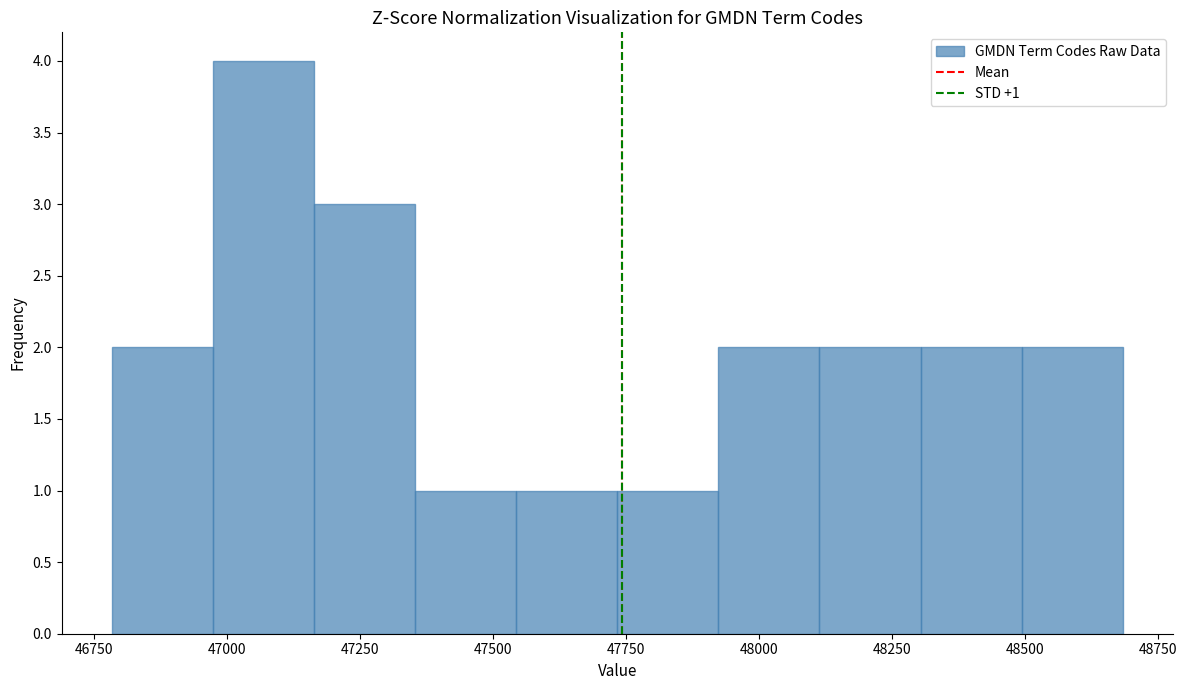

Around what value on the x-axis is the tallest bar? Give the approximate position of its centre, as read against the axis.

47050